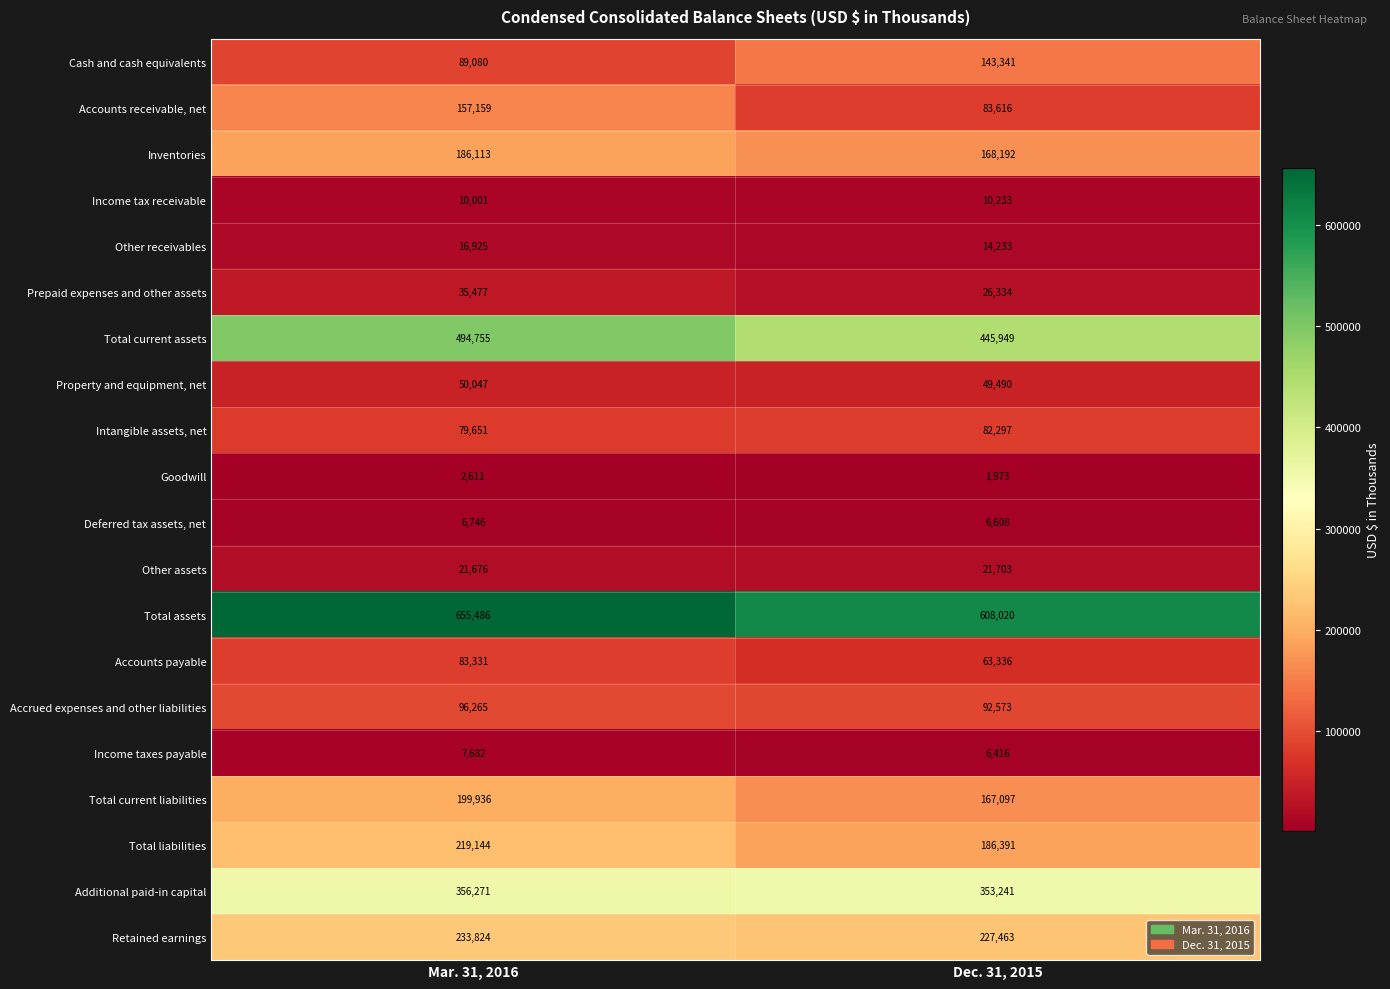

At which category does the chart reach its minimum across all series?

Dec. 31, 2015